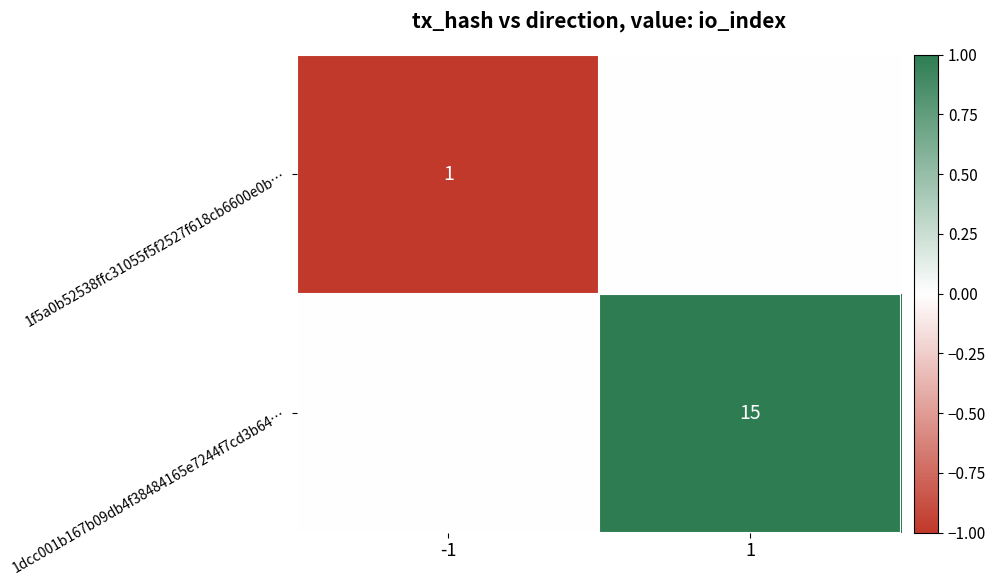

Is it true that 1f5a0b52538ffc31055f5f2527f618cb6600e0b… equals 1 at -1?

True